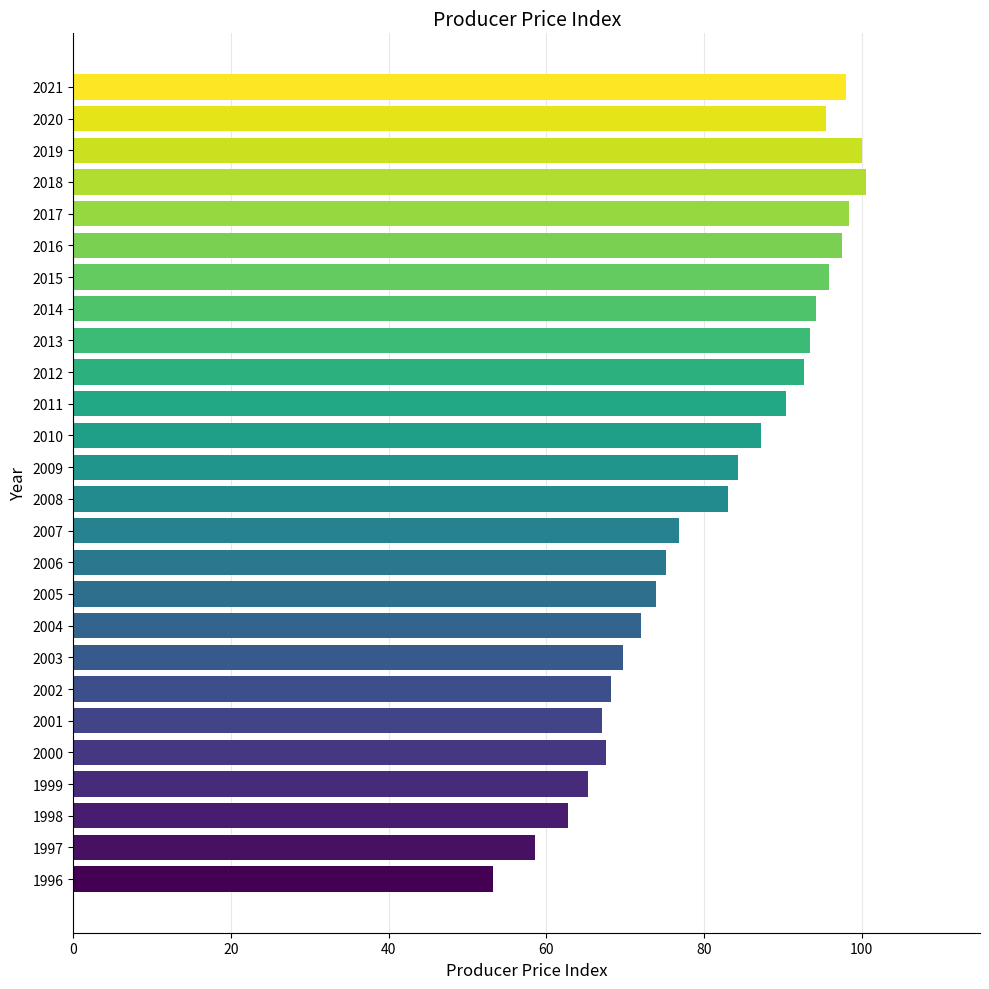

What is the maximum value shown in the chart?

100.6